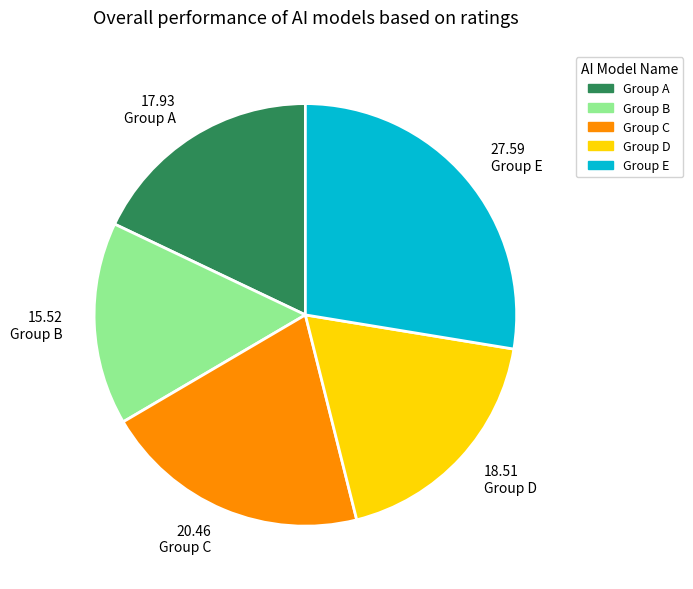

Combined, do 15.52 Group B and 18.51 Group D account for over 50%?

No